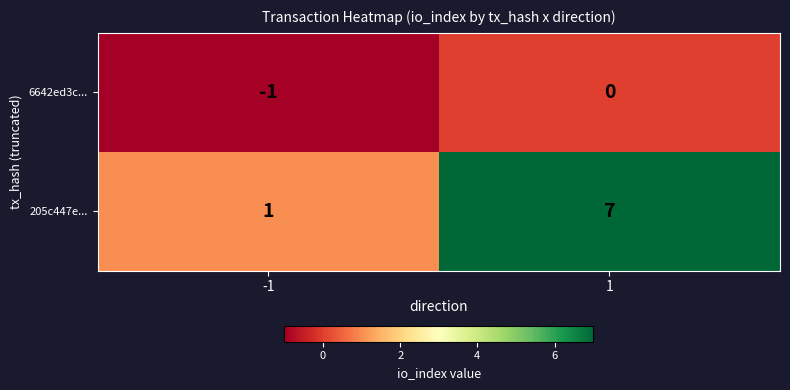

Reading left to right, list all the values displayed in this chart.

6642ed3c...: -1	0
205c447e...: 1	7